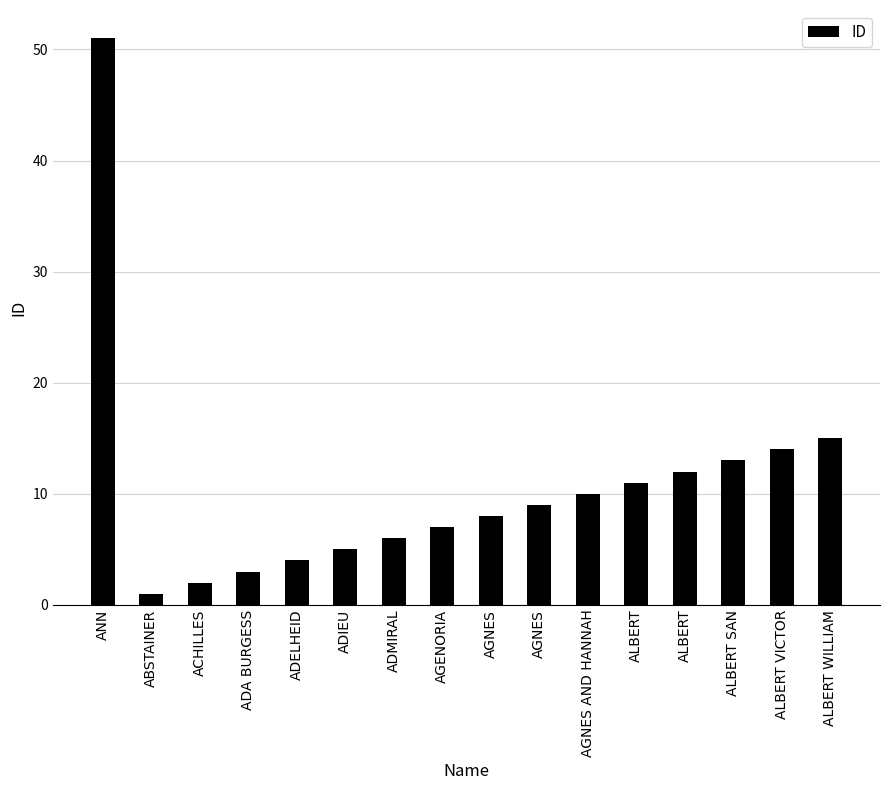

Does the chart contain any negative values?

No